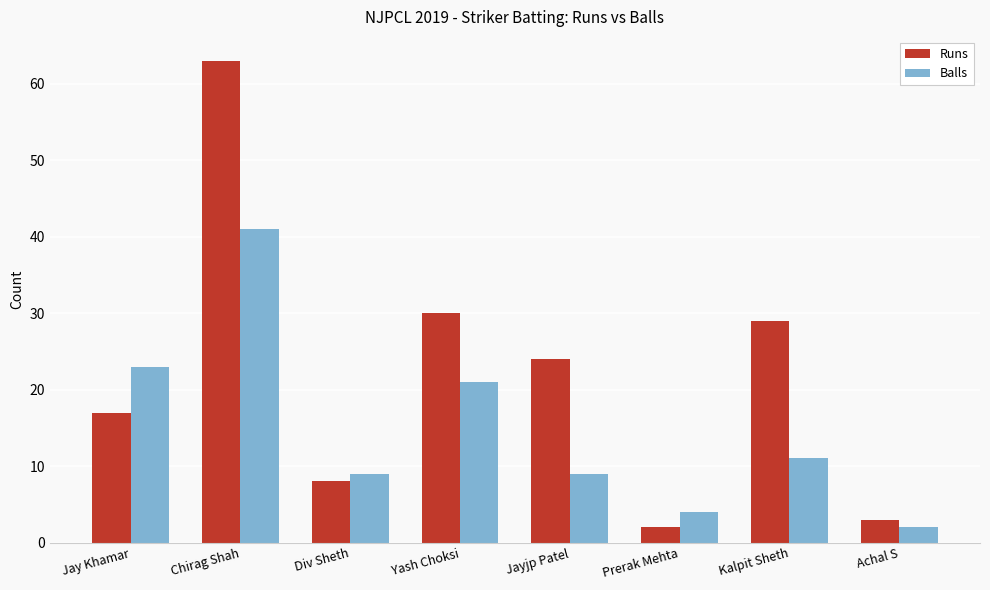

What is the value of the Balls bar at the 6th from the left?

4